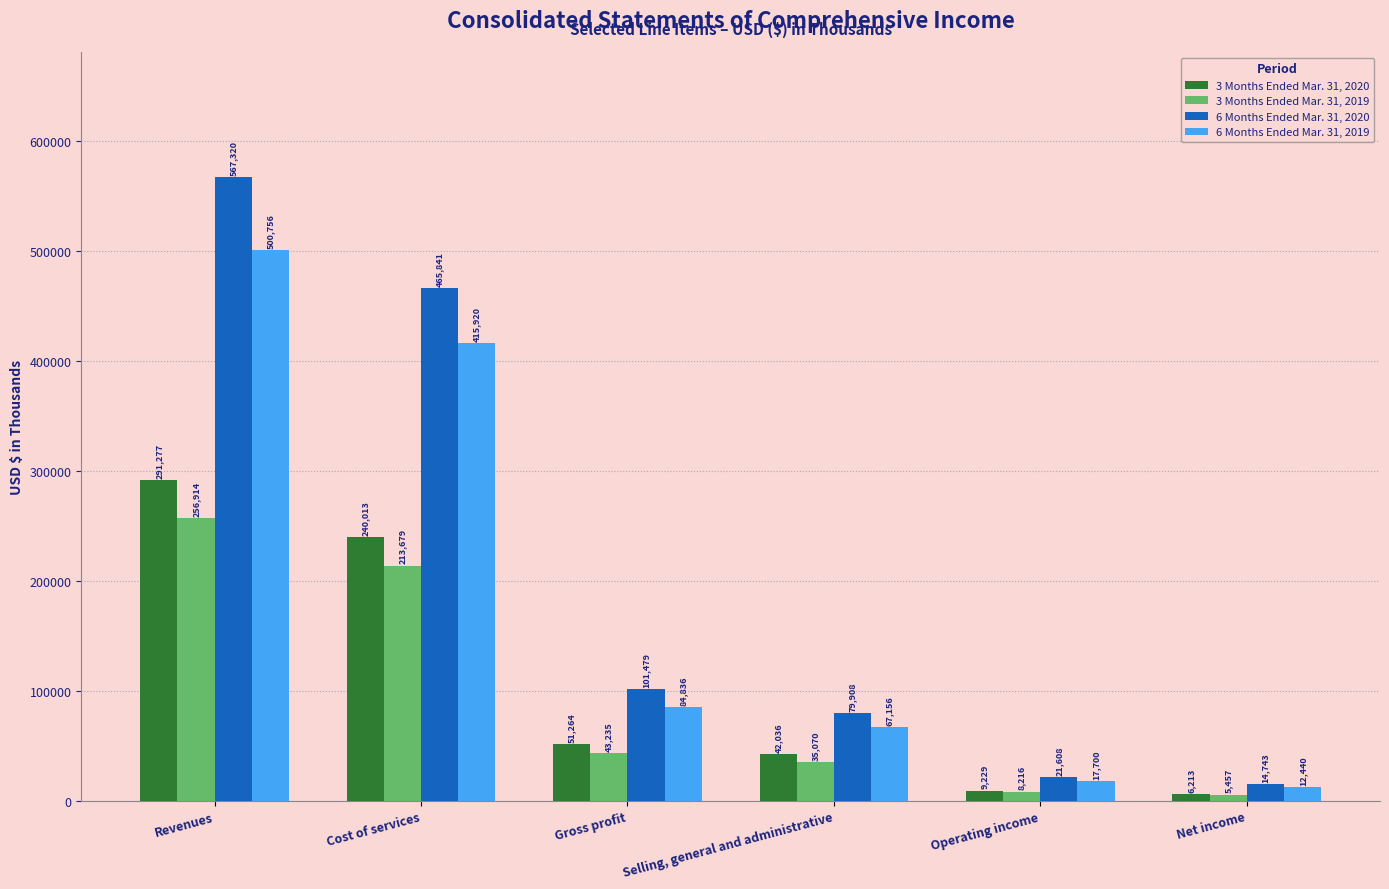

How many bars are there in total?

24